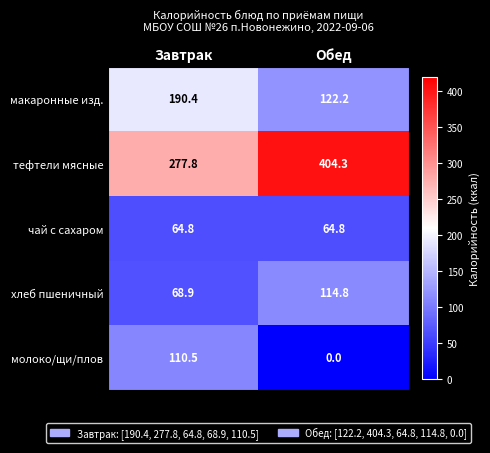

The value of тефтели мясные at Завтрак is 277.8. True or false?

True